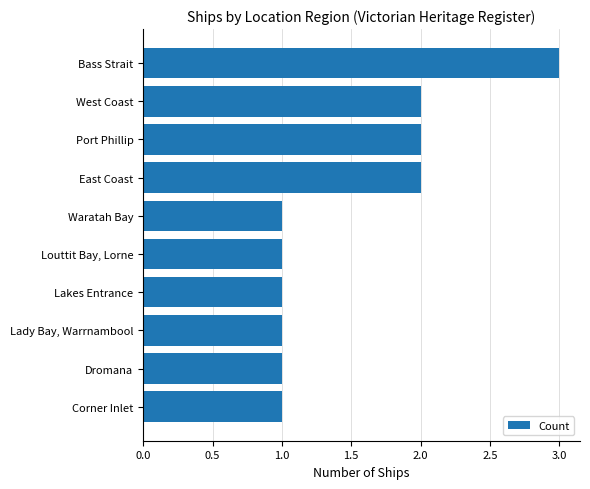

Between West Coast and Waratah Bay, which is larger?

West Coast